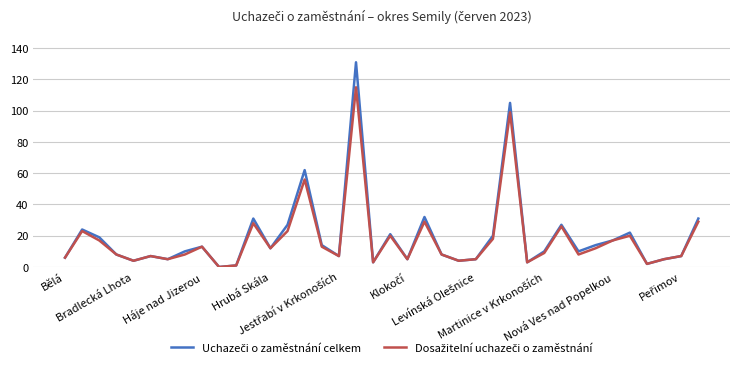

What is the maximum value shown in the chart?

131